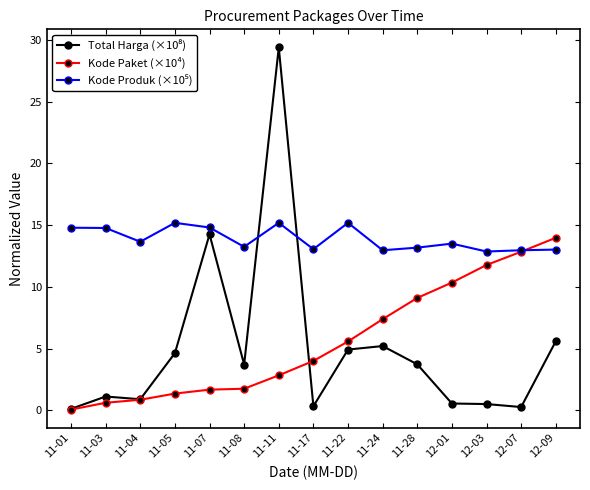

Where is Kode Paket (×10⁴) nearest to the value 7?

11-24